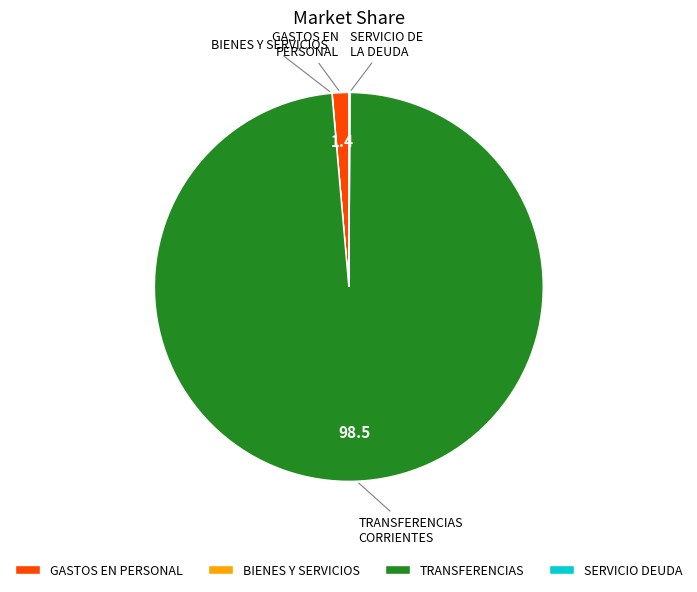

Does GASTOS EN PERSONAL account for over 50% of the chart?

No